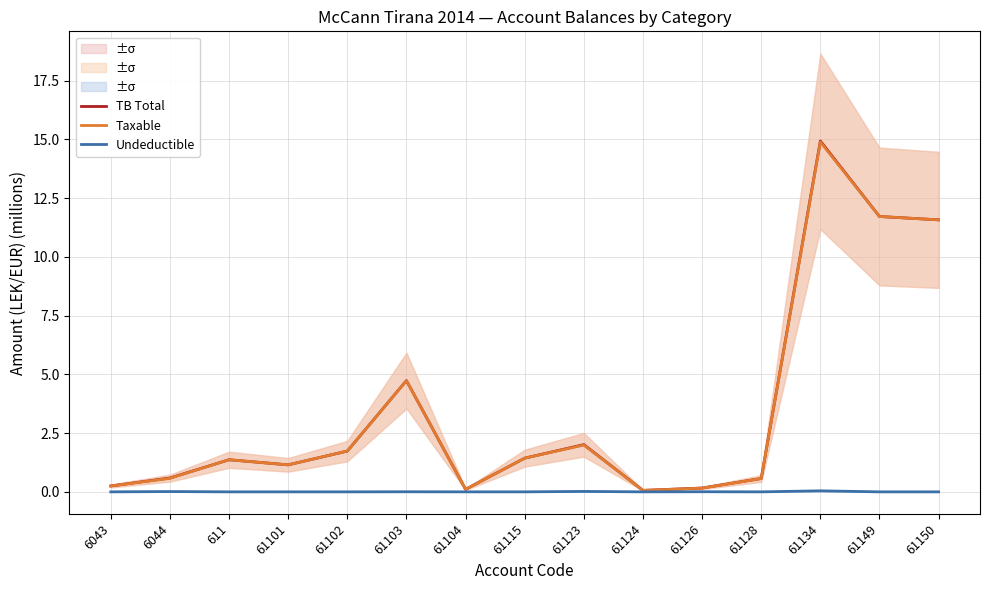

Which series has the largest range (max minus min)?

TB Total